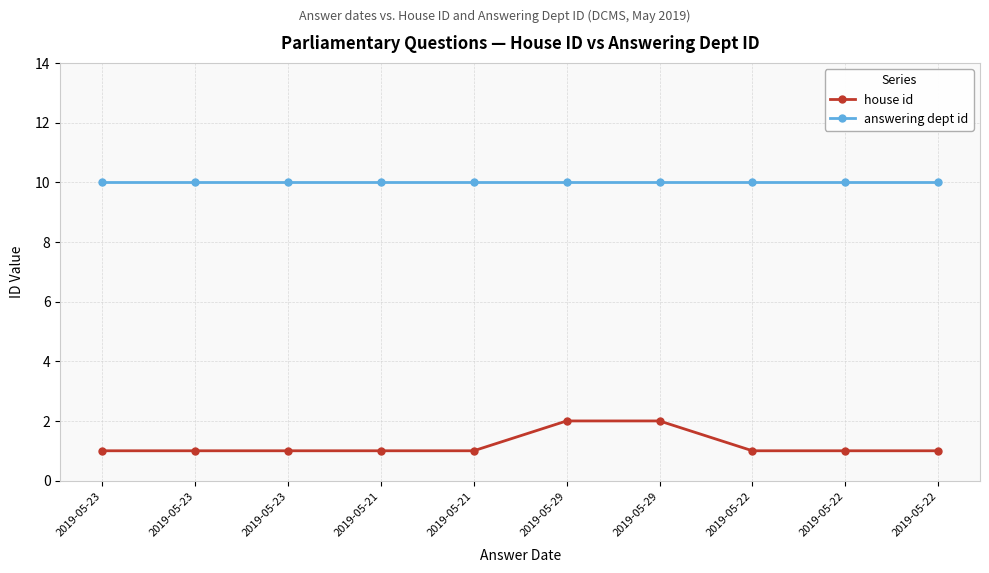

Count the number of categories in the chart.

10